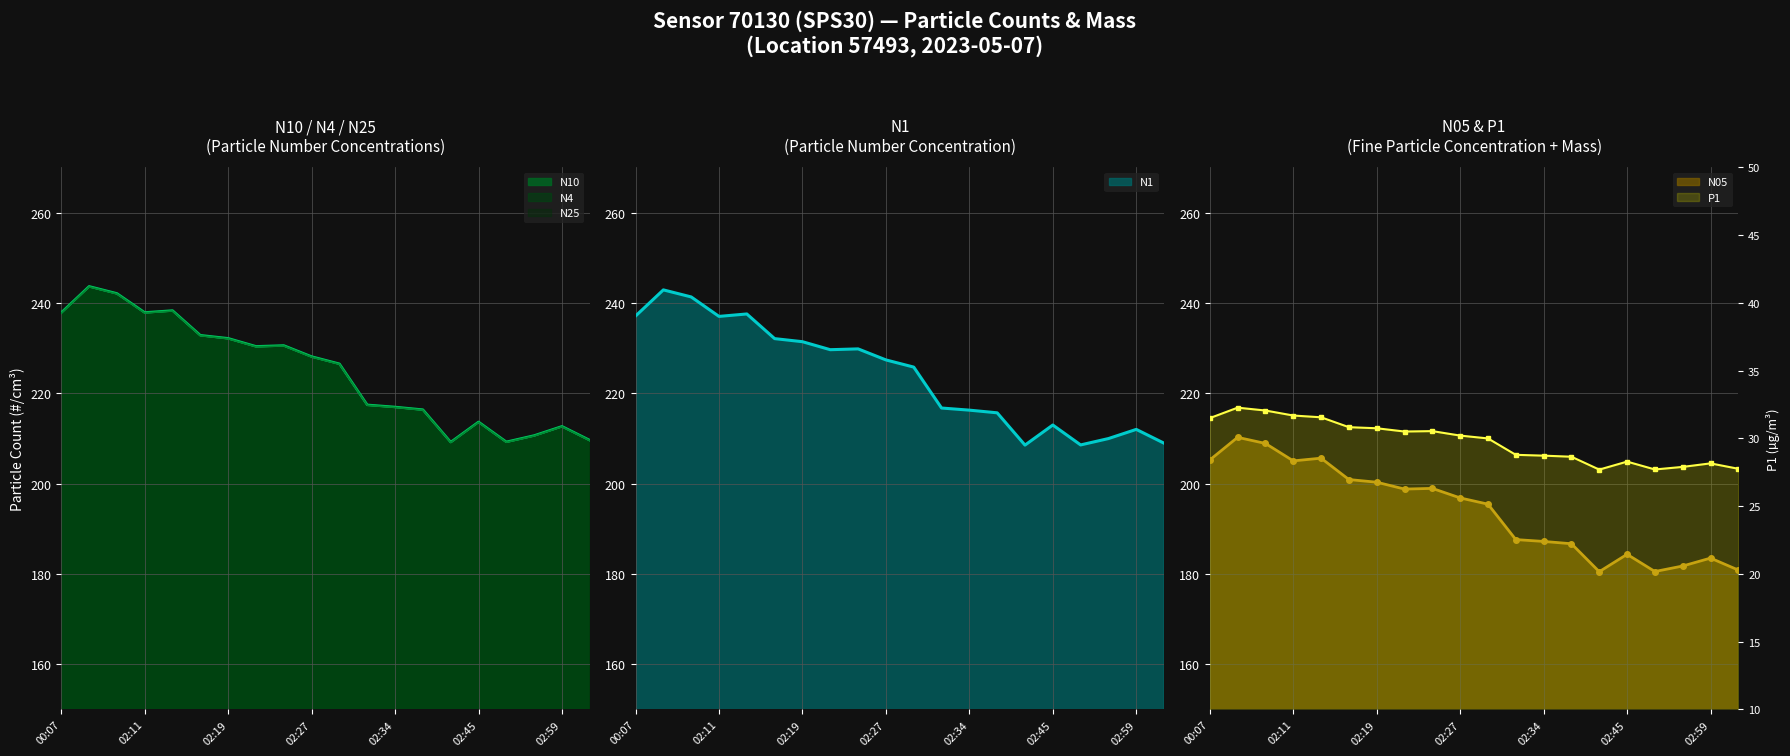

At which category does the chart reach its minimum across all series?

02:43